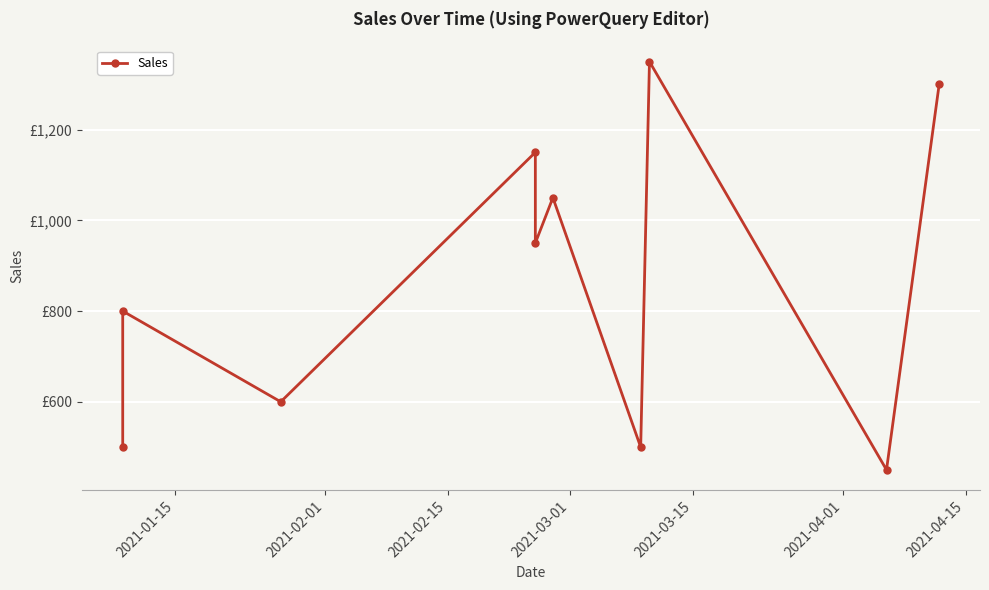

Between 2021-04-15 and 2021-03-15, which is larger?

2021-03-15